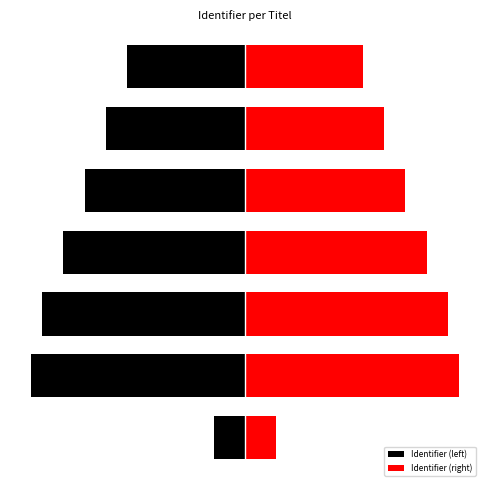

Does the chart contain stacked bars?

No